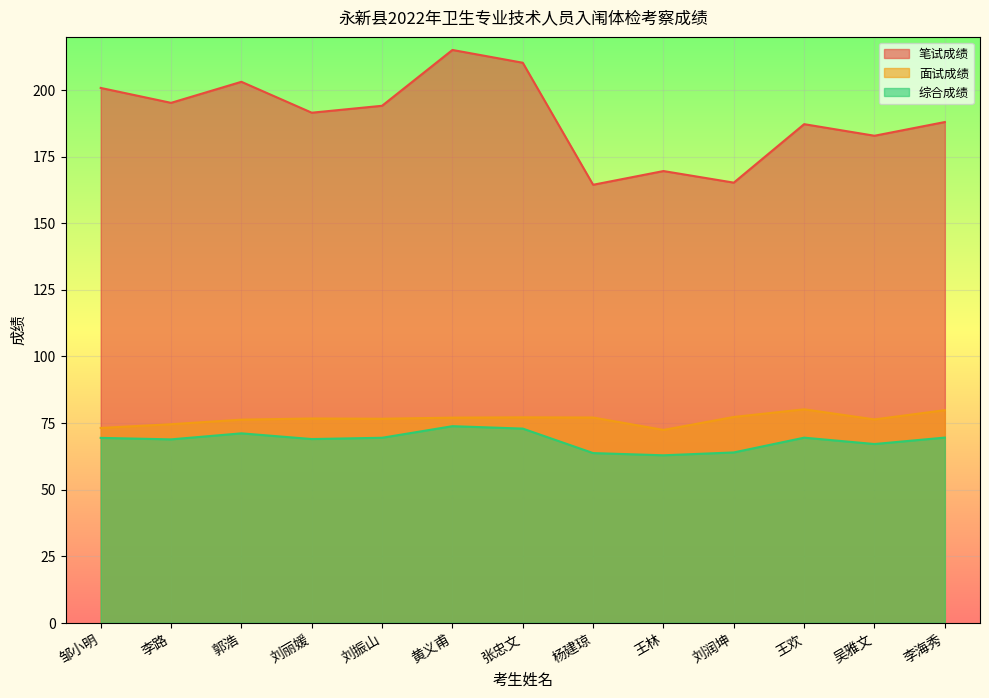

What is the total value across all series at 李海秀?

337.3